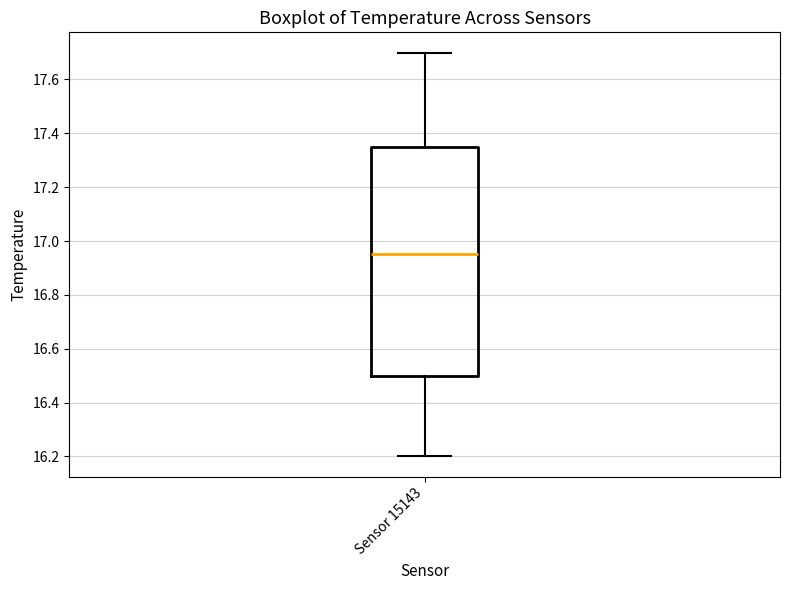

Transcribe this box plot: give where the median line is, the range the box spans, and where the two whiskers end, as read against the y-axis. The values are not printed on the chart, so give them approximately, as read against the axis.

median 16.96, box 16.50 to 17.36, whiskers 16.20 to 17.70